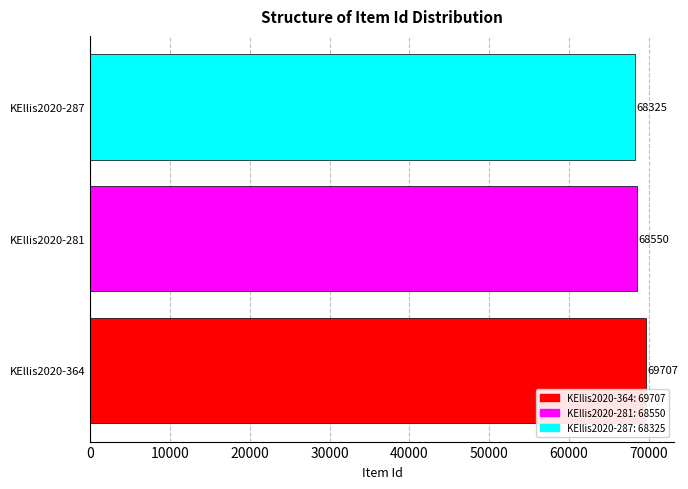

At which category does the chart reach its peak across all series?

KEllis2020-364